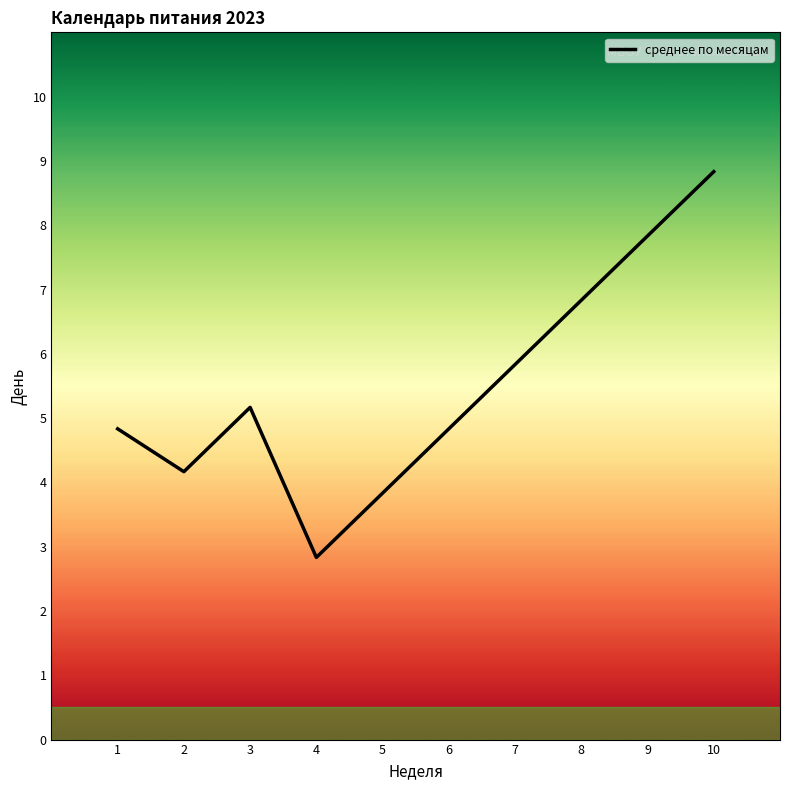

How many values are below 5?

5